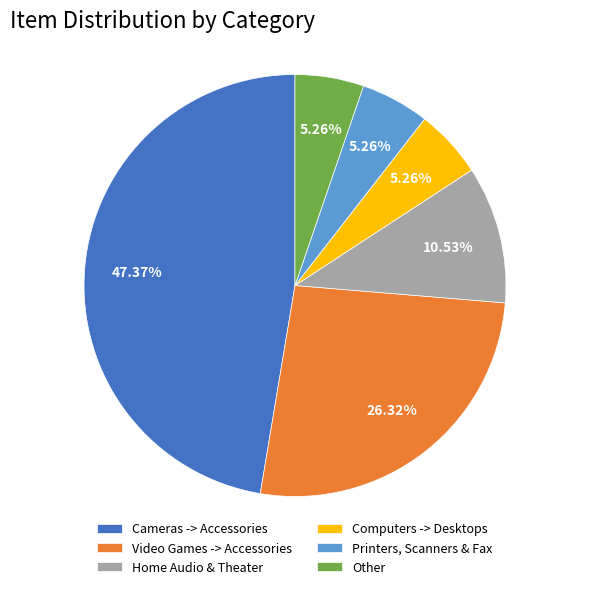

Combined, do Other and Video Games -> Accessories account for over 50%?

No